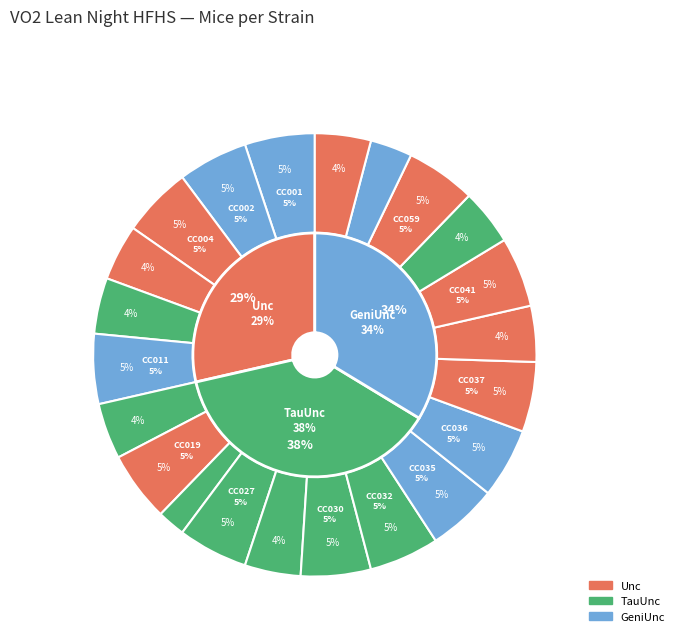

To the nearest percent, what is the combined percentage of CC040/TauUnc and CC024/GeniUnc?

6%